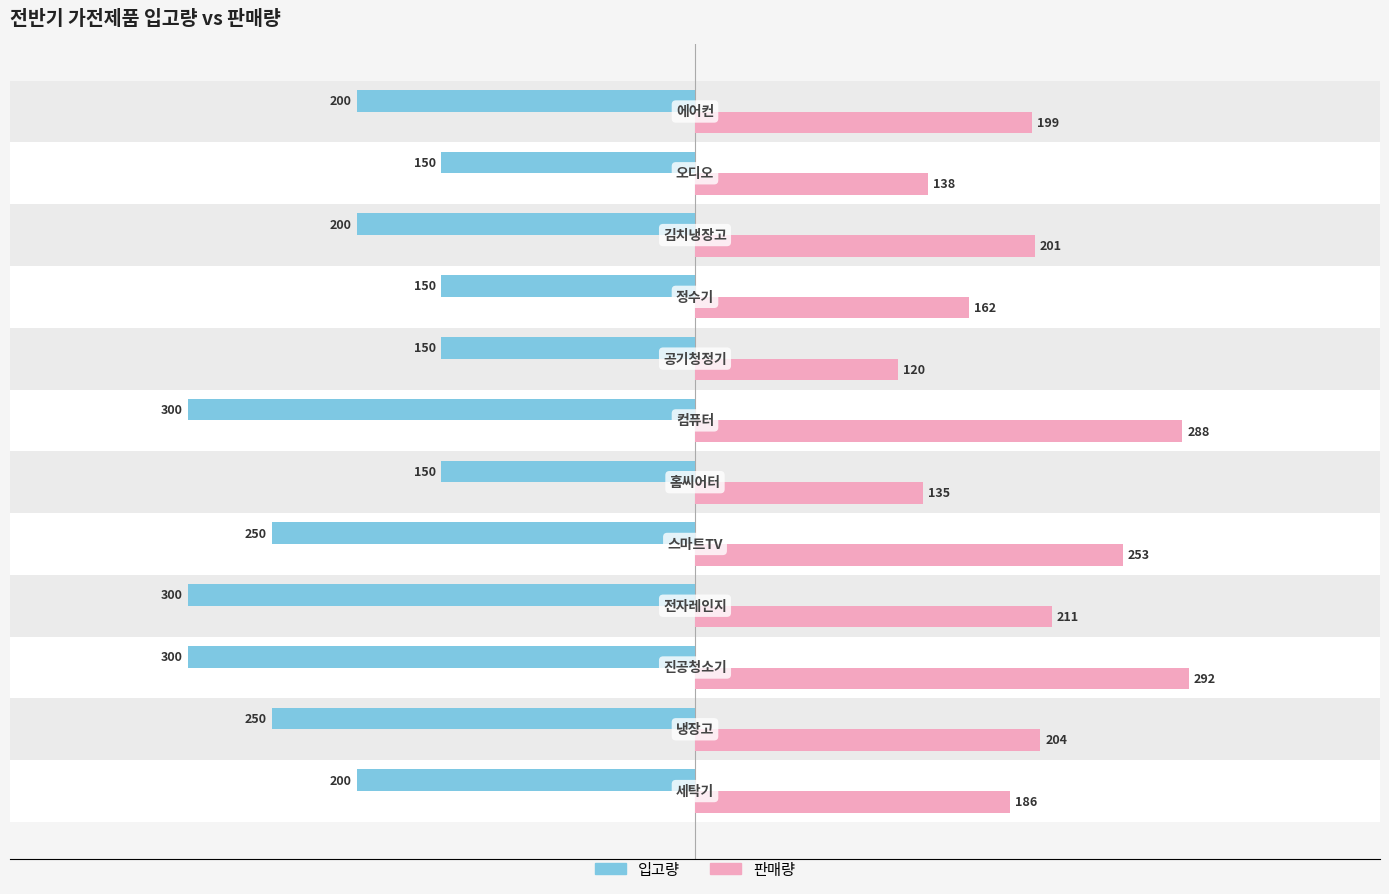

Which series has the largest total across all categories?

판매량